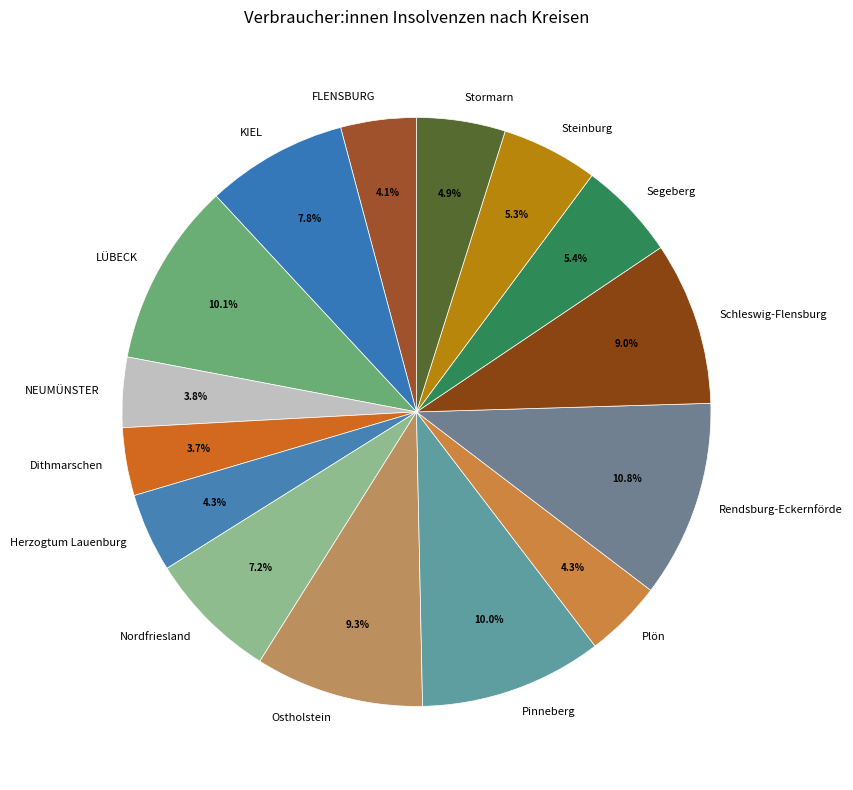

Between Ostholstein and KIEL, which is larger?

Ostholstein